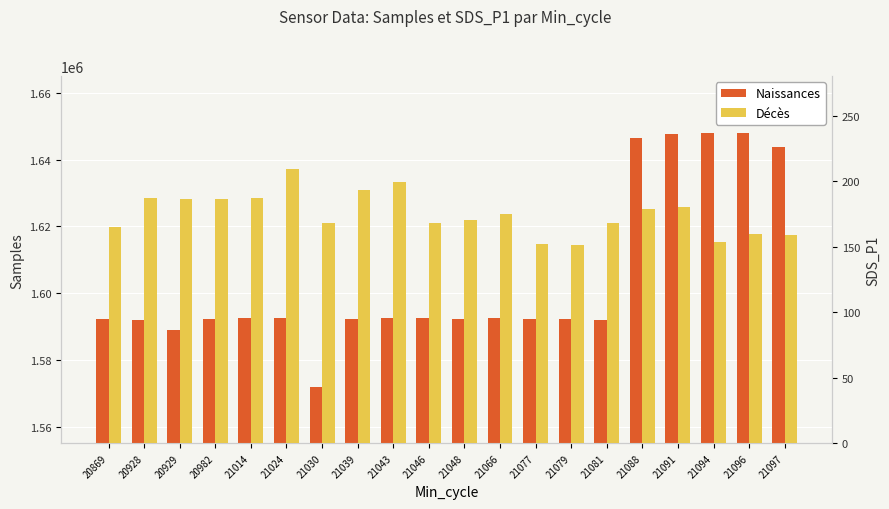

Which series changed the most between 20982 and 21088?

Naissances